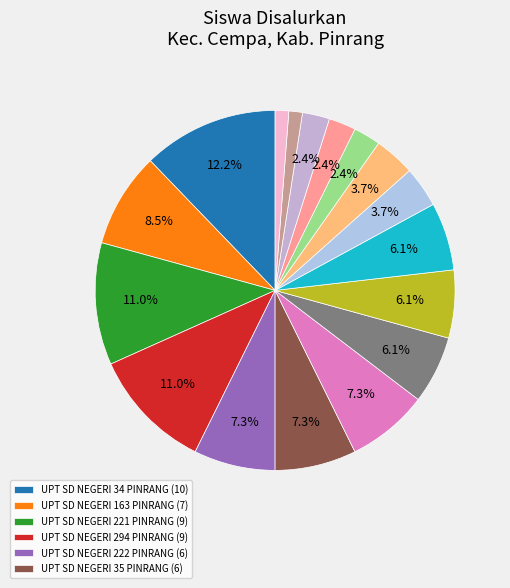

How many slices are in this pie chart?

17